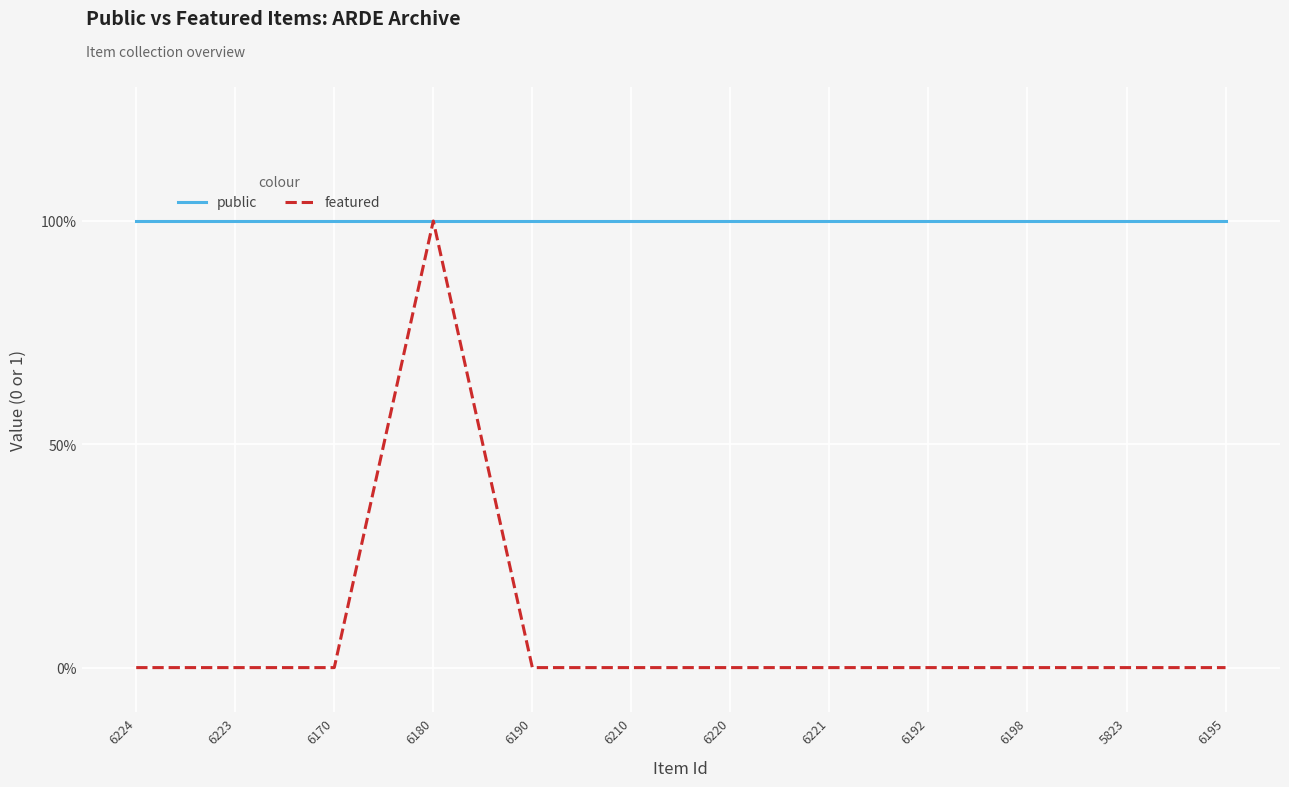

What are all the series names shown in the legend?

public, featured